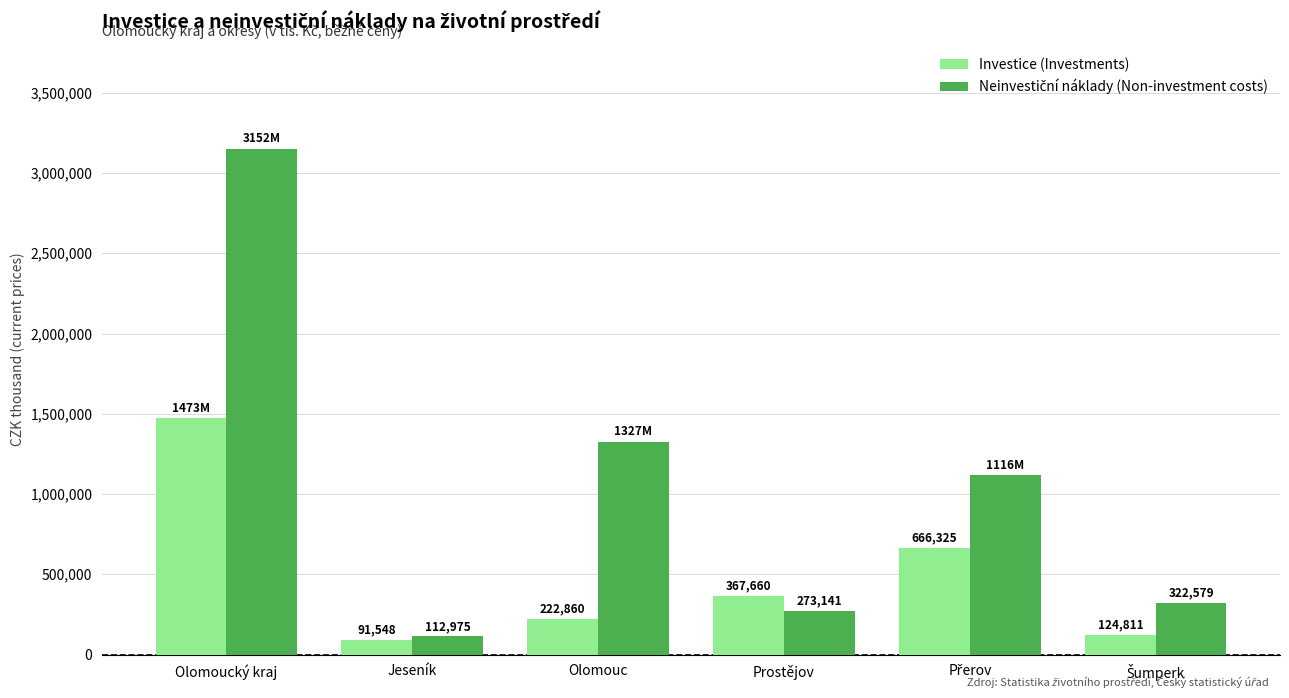

At which category is the sum across all series the highest?

Olomoucký kraj